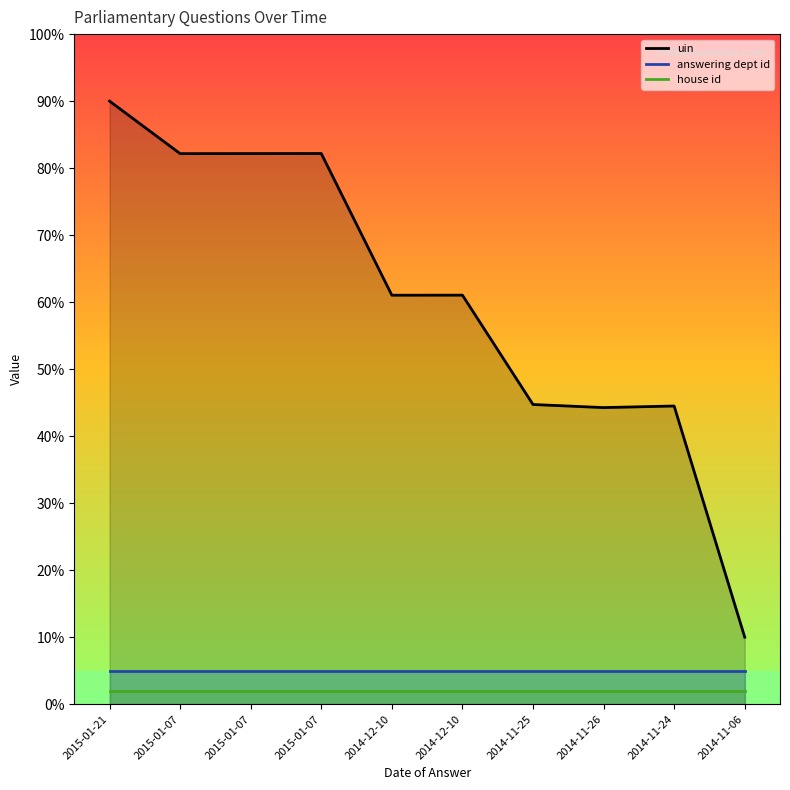

At how many categories does at least one series exceed 45?

6